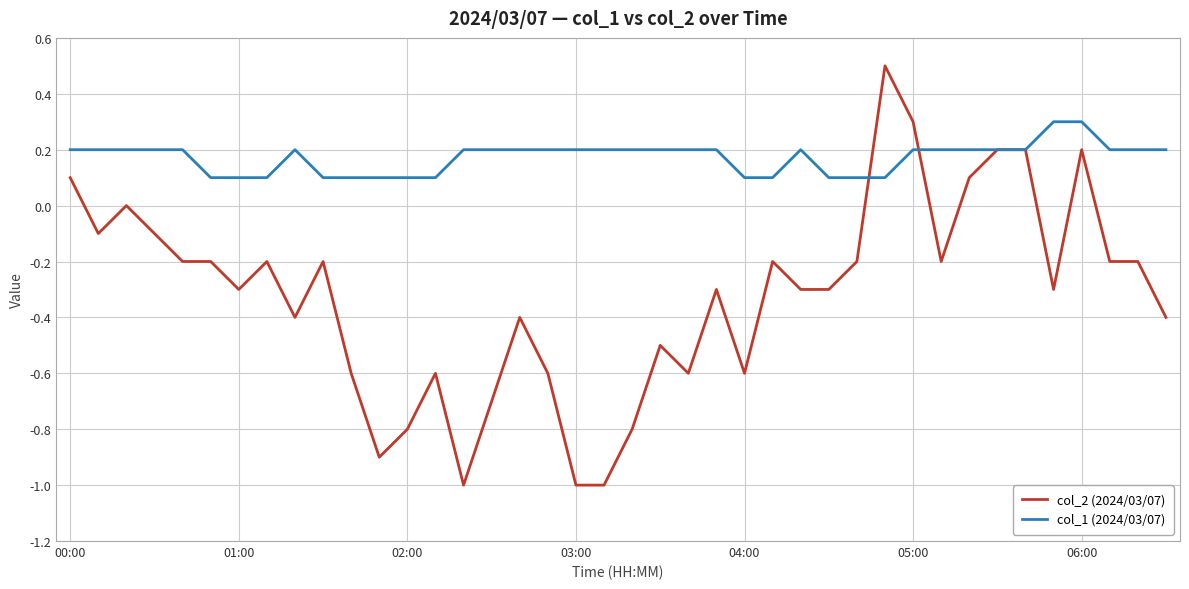

Which series has the largest total across all categories?

col_1 (2024/03/07)